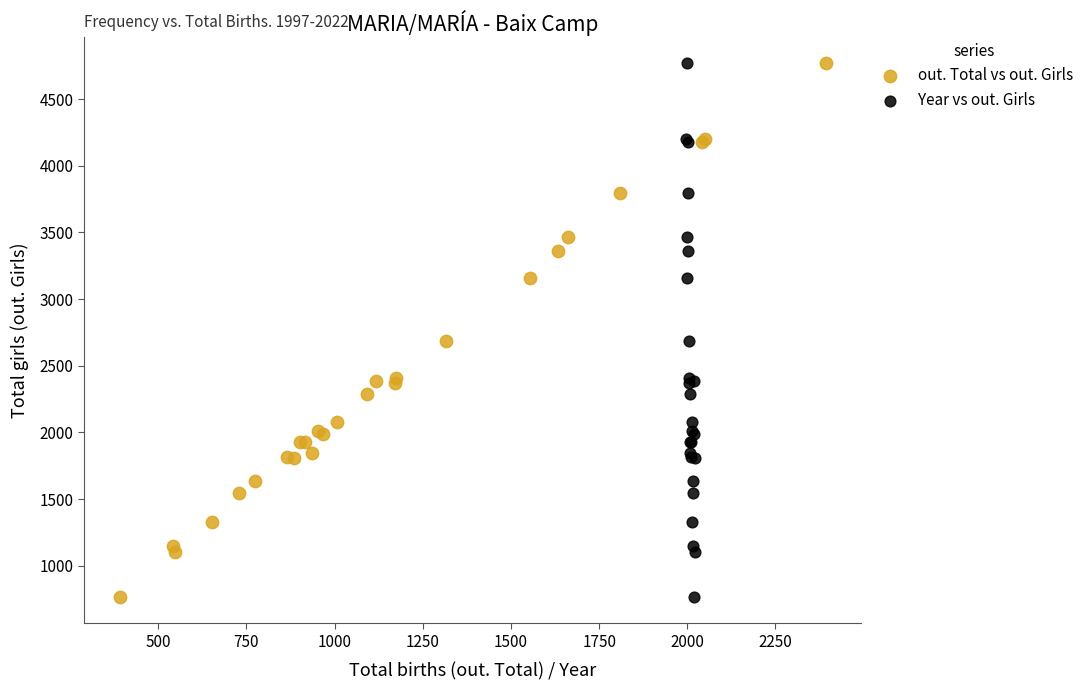

What are all the series names shown in the legend?

out. Total vs out. Girls, Year vs out. Girls